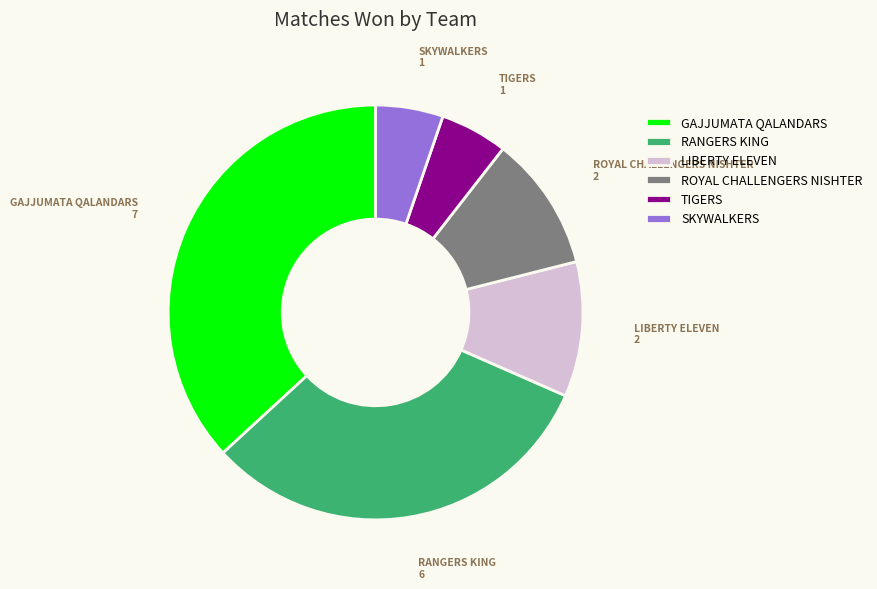

Does GAJJUMATA QALANDARS account for over 50% of the chart?

No